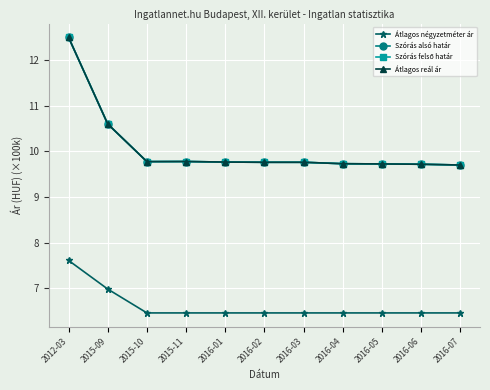

What is the label of the 10th point from the left?

2016-06